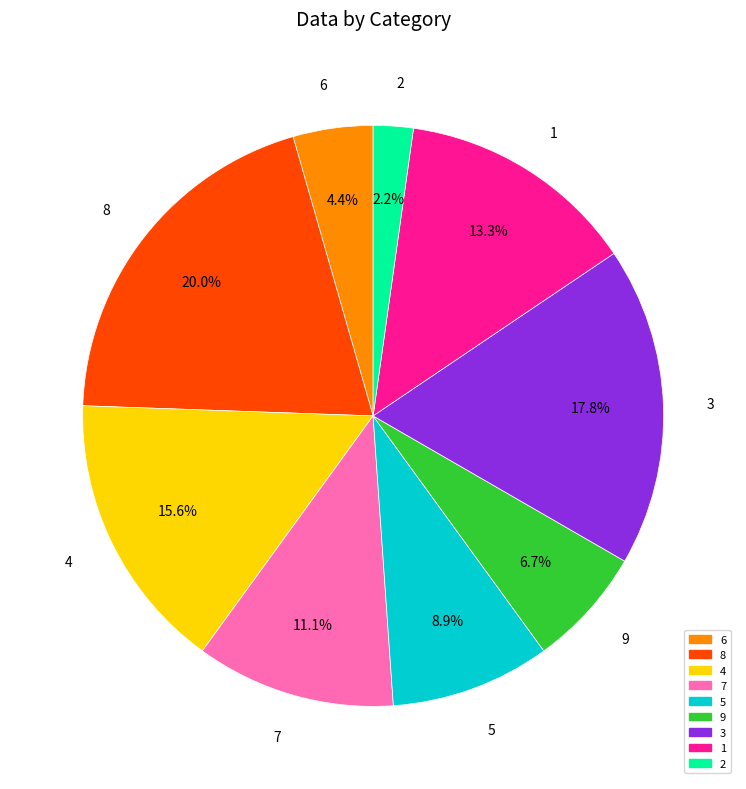

Does 9 represent more than half of the total?

No